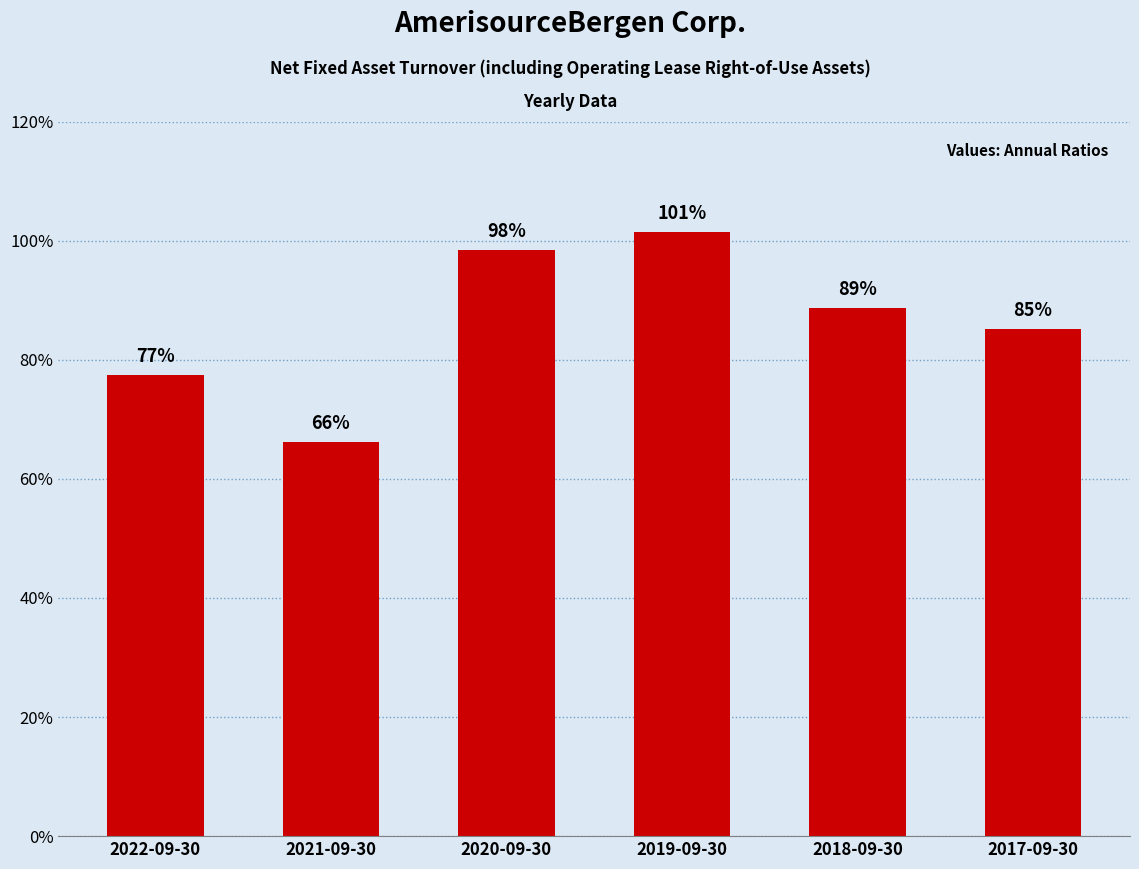

Which label corresponds to the largest value in the chart?

2019-09-30